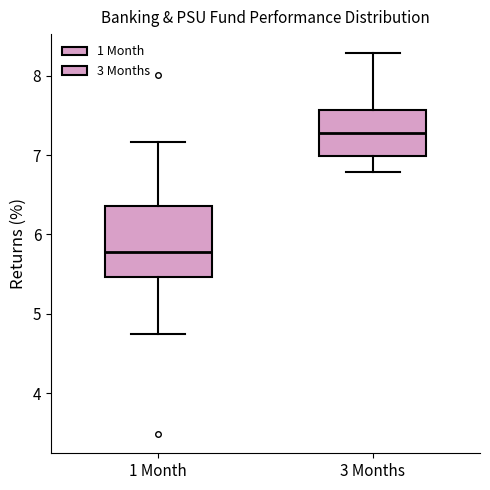

Comparing the boxes themselves (not the whiskers), which one is the tallest?

1 Month